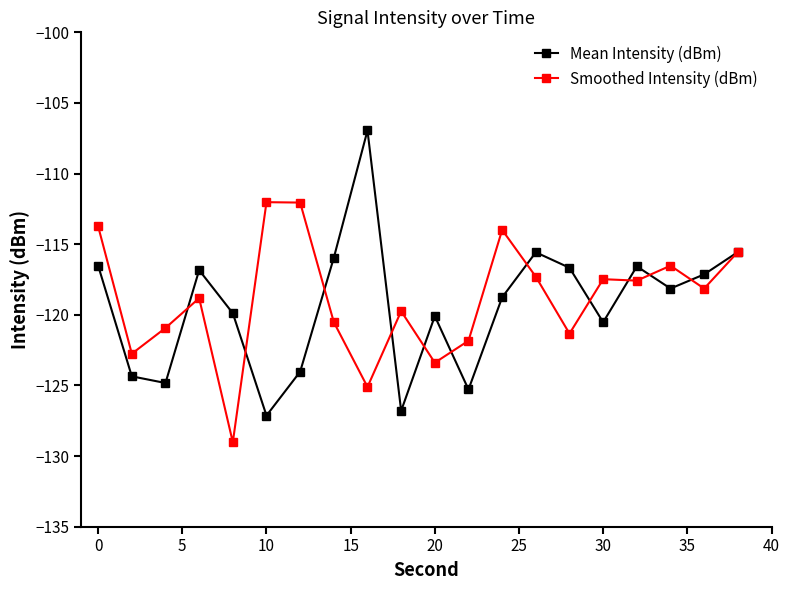

Which series has the widest spread of values?

Mean Intensity (dBm)